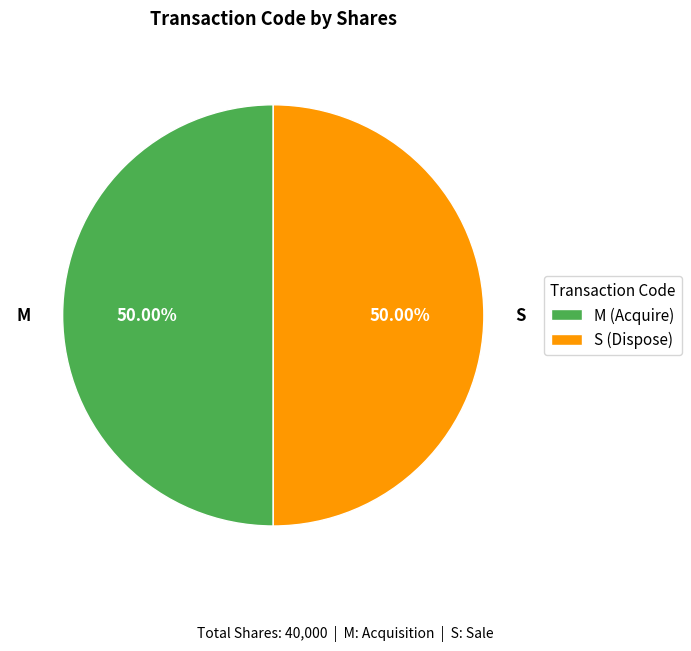

Approximately how many times larger is the value at S compared to M?

1.0